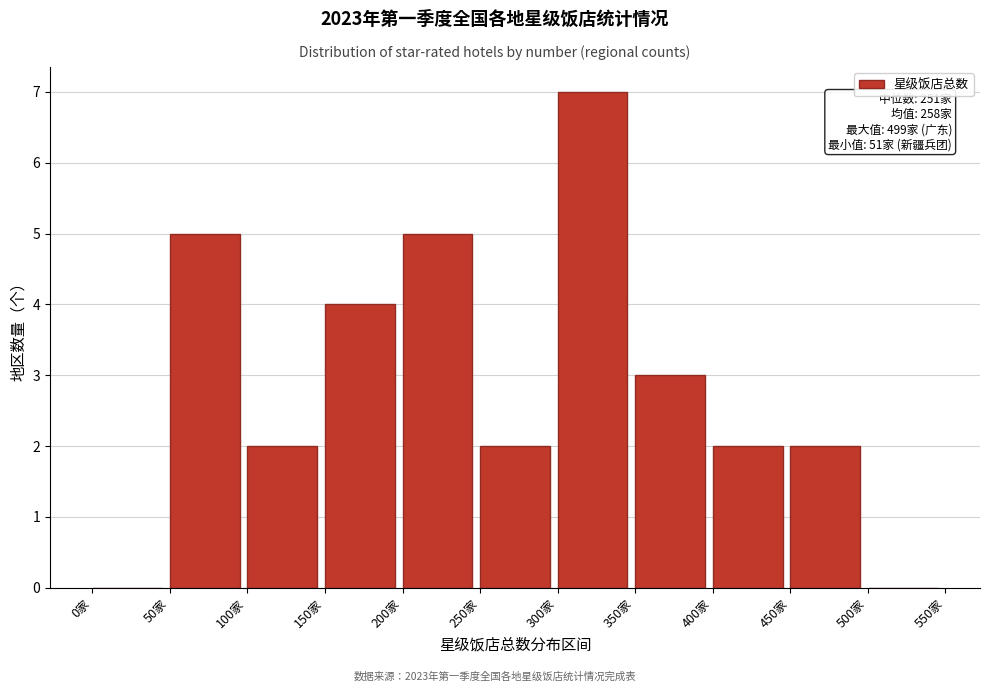

Over which range of the x-axis is the bar tallest?

300 to 350